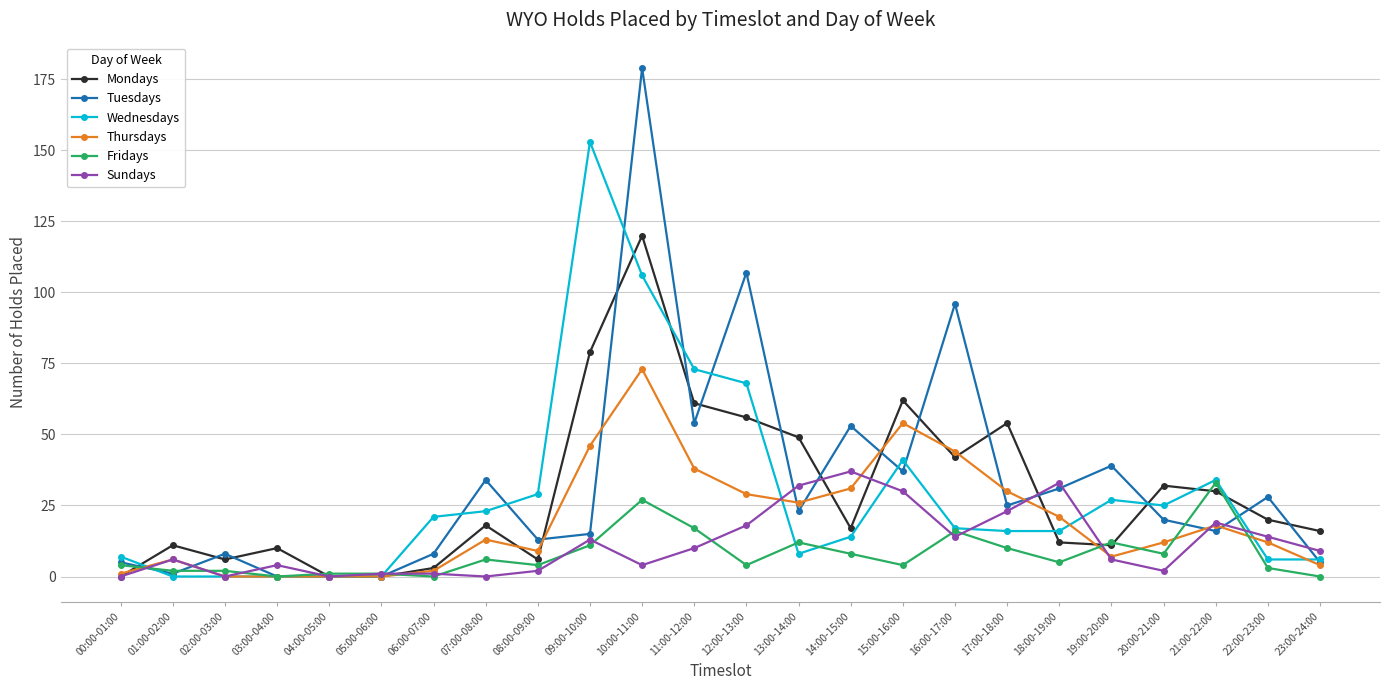

Rank the series at 17:00-18:00 from lowest to highest value.

Fridays, Wednesdays, Sundays, Tuesdays, Thursdays, Mondays